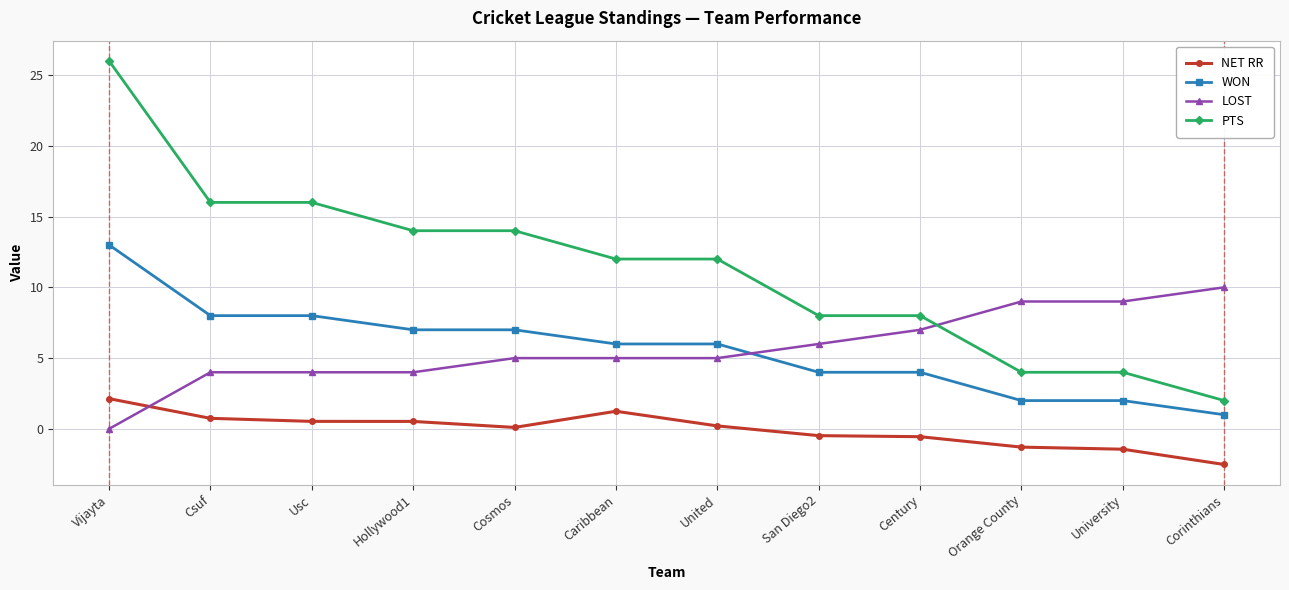

At which category is the sum across all series the highest?

Vijayta